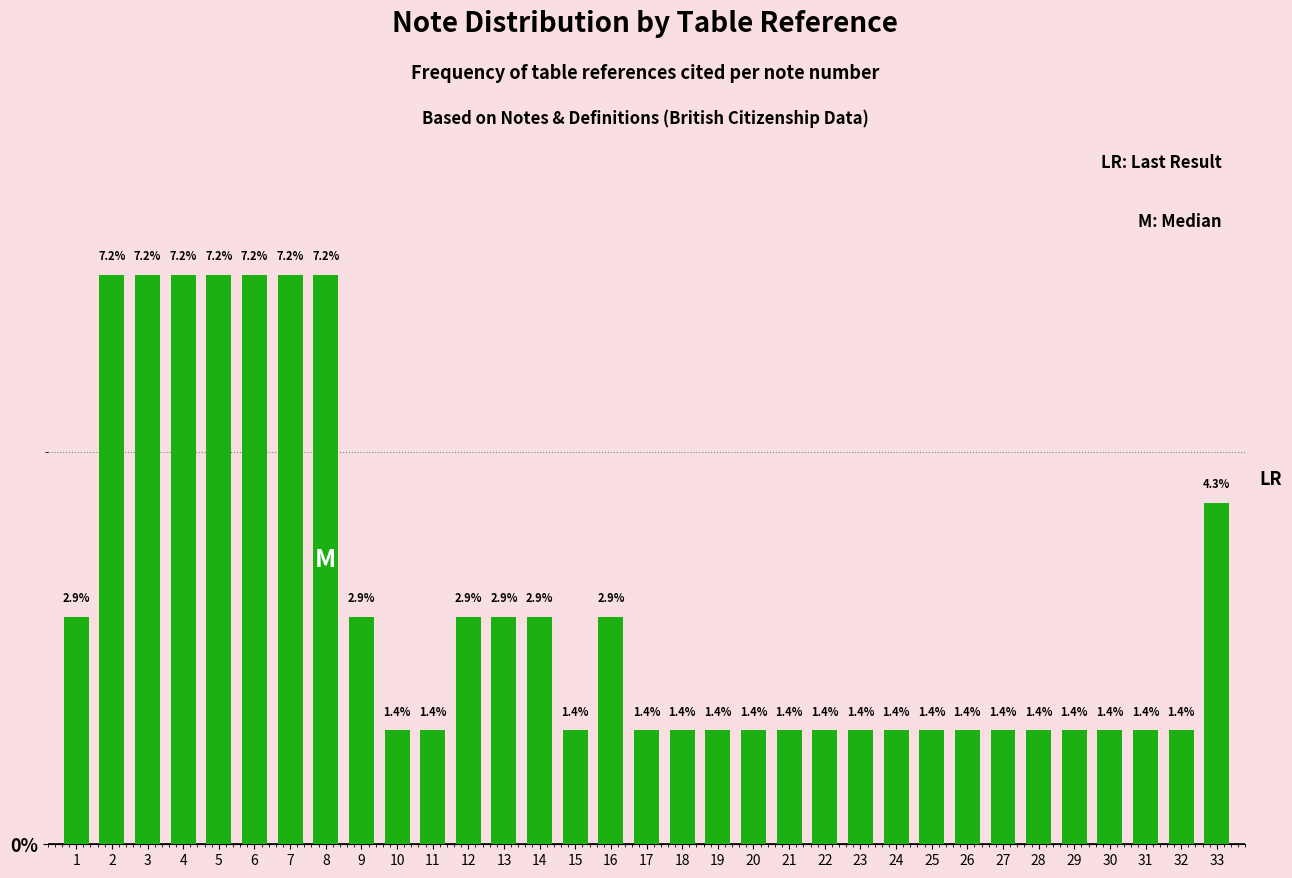

Reading left to right, extract all data points from this chart.

1=2.9	2=7.2	3=7.2	4=7.2	5=7.2	6=7.2	7=7.2	8=7.2	9=2.9	10=1.4	11=1.4	12=2.9	13=2.9	14=2.9	15=1.4	16=2.9	17=1.4	18=1.4	19=1.4	20=1.4	21=1.4	22=1.4	23=1.4	24=1.4	25=1.4	26=1.4	27=1.4	28=1.4	29=1.4	30=1.4	31=1.4	32=1.4	33=4.3